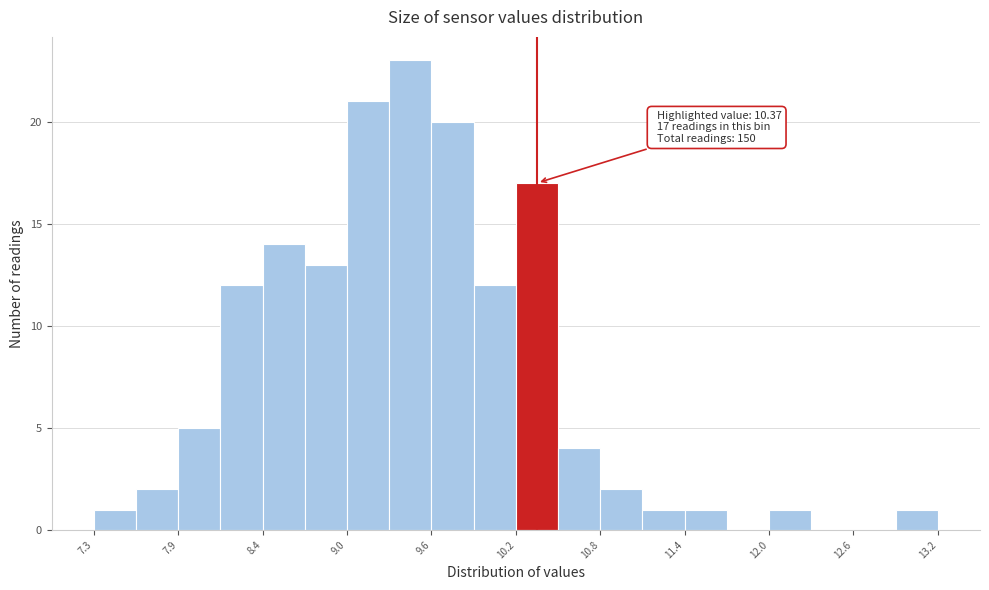

Read against the x-axis, roughly where is the centre of the tallest bar?

9.5